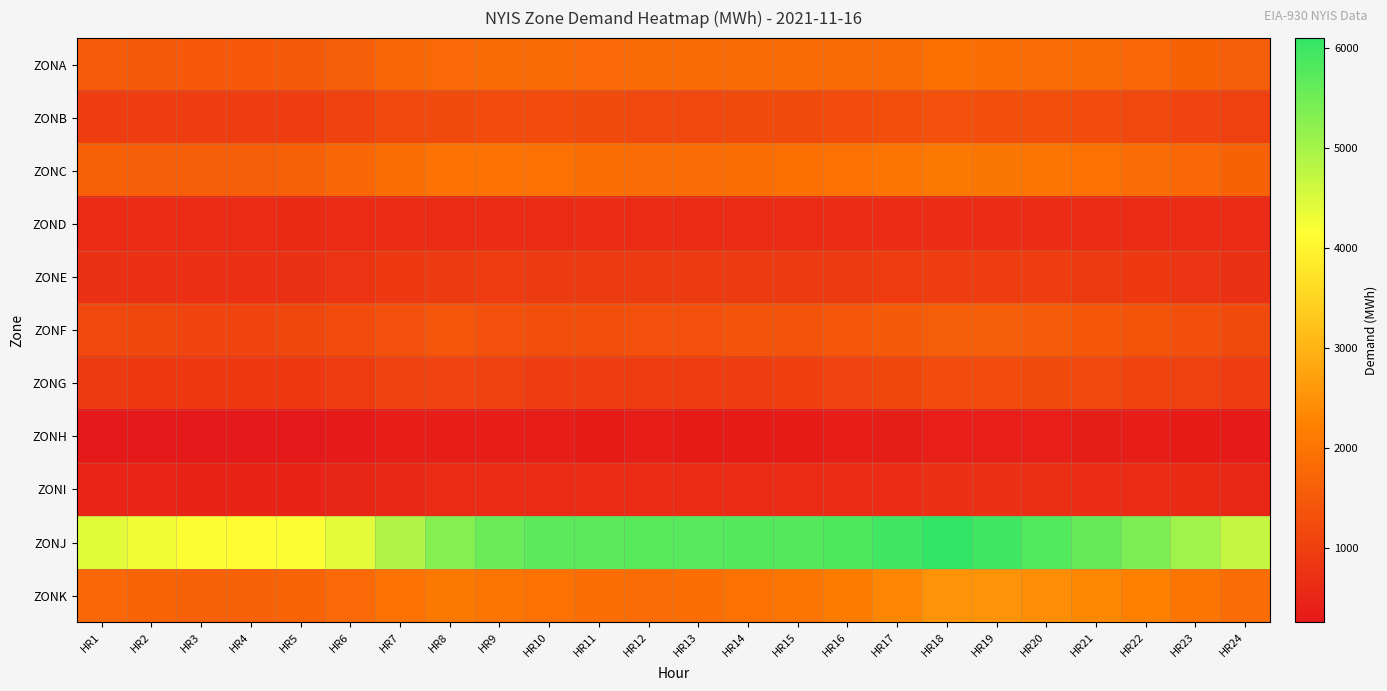

Between HR21 and HR10, which is larger?

HR21